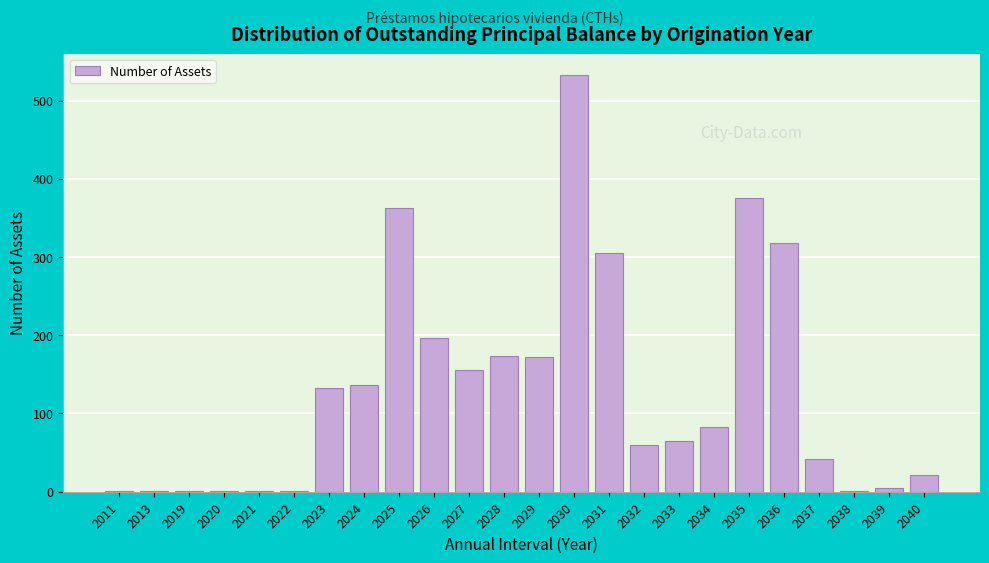

Which category has the highest value across all series?

2030